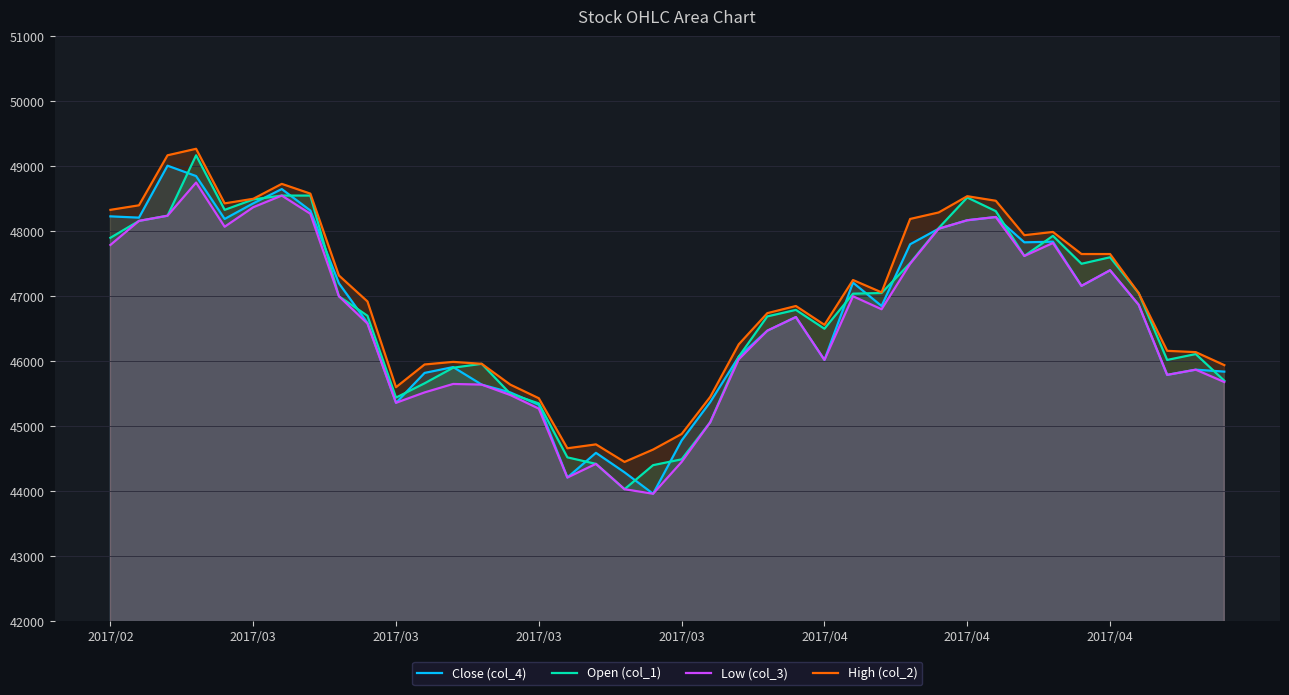

Which category has the lowest value in the High (col_2) series?

18